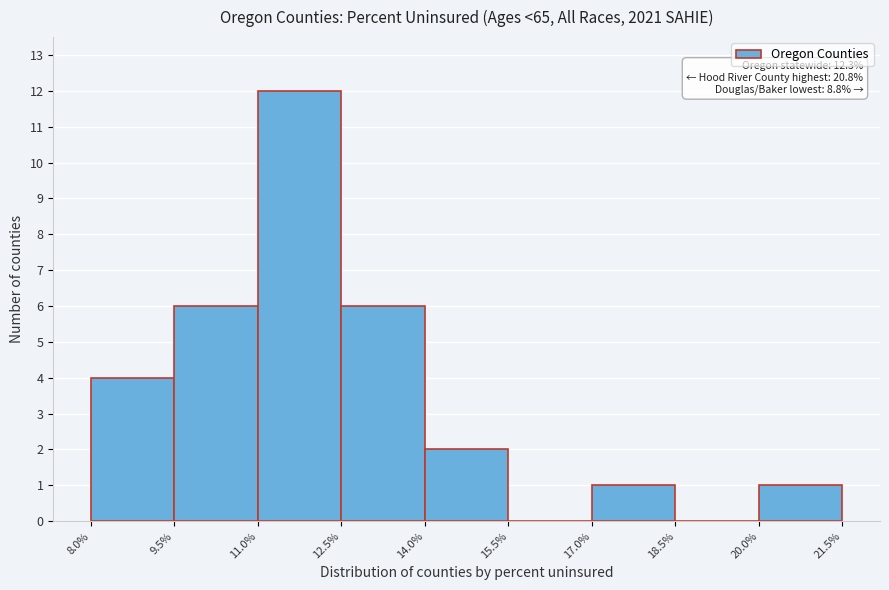

Which range on the x-axis has the tallest bar?

11.0% to 12.5%